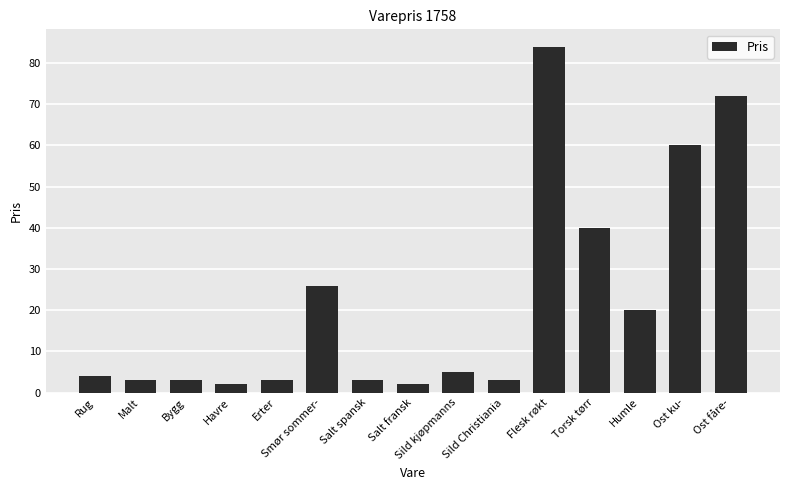

Reading left to right, extract all data points from this chart.

4	3	3	2	3	26	3	2	5	3	84	40	20	60	72